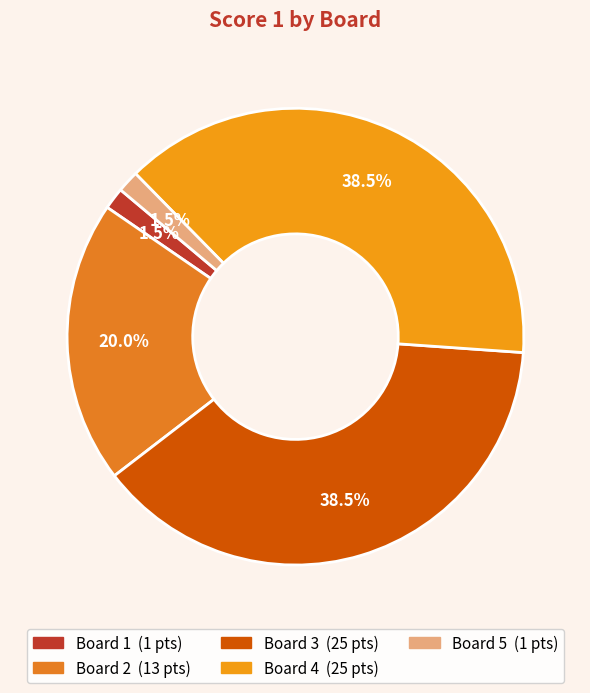

Count the number of slices in the pie.

5